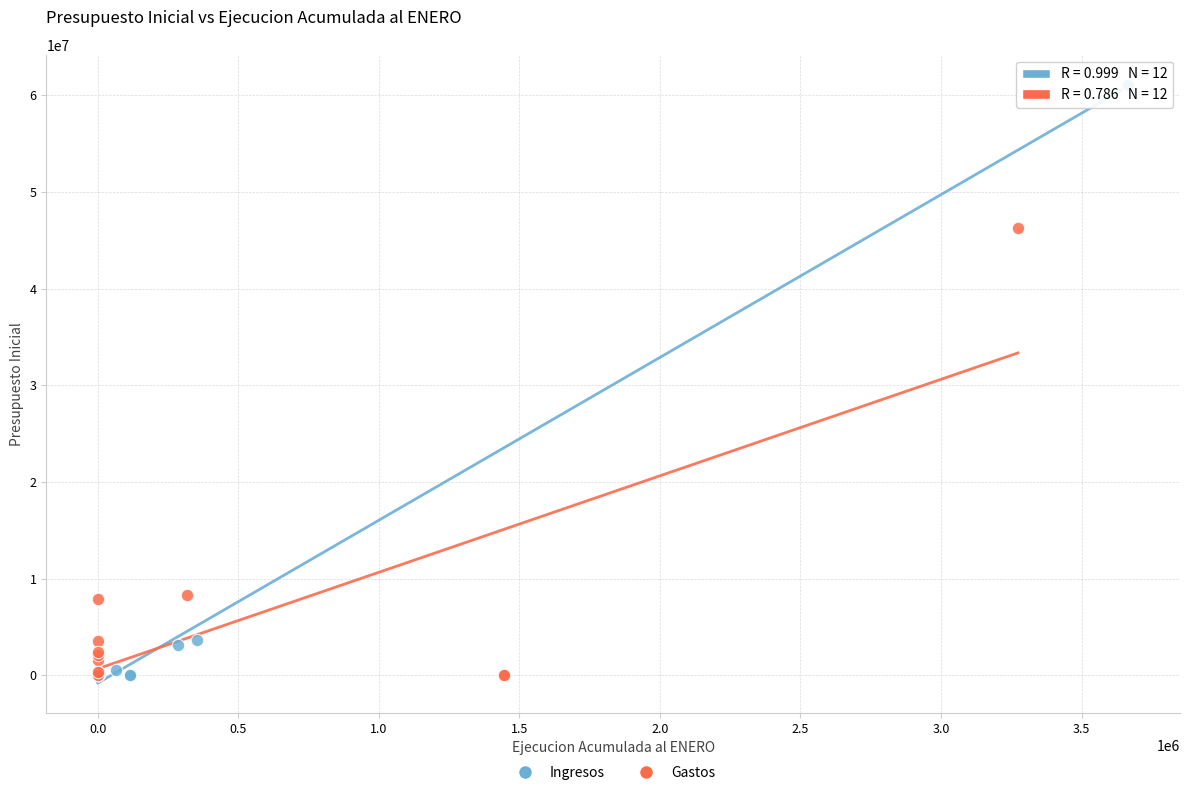

Which series contains the highest Y value?

Ingresos